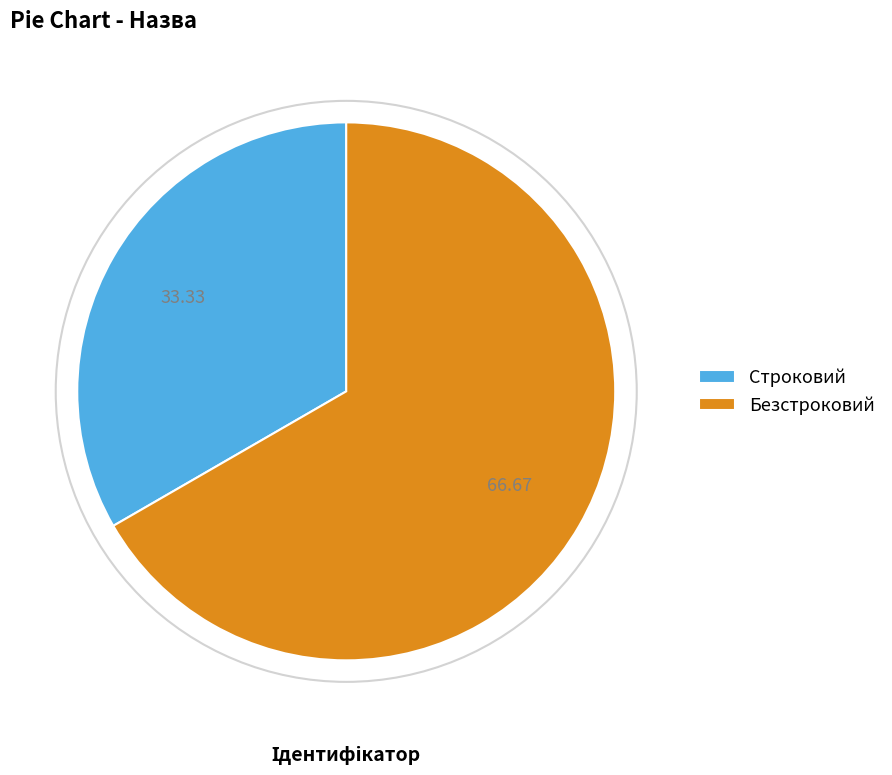

What is the ratio of the value at Безстроковий to the value at Строковий?

2.0